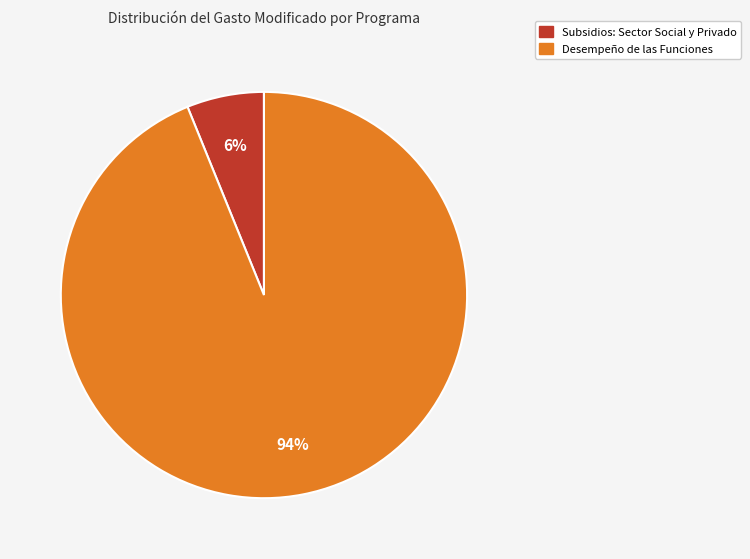

Is there any slice that represents more than half of the pie?

Yes